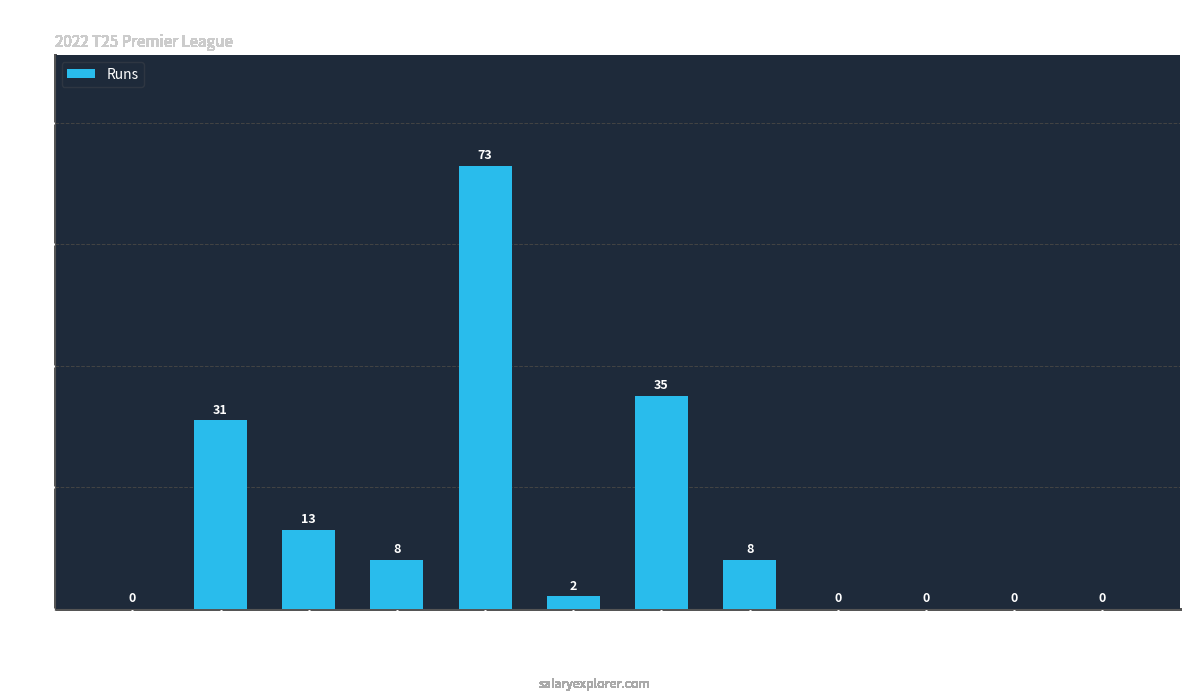

Which category has the highest value across all series?

Shahzaib Salim